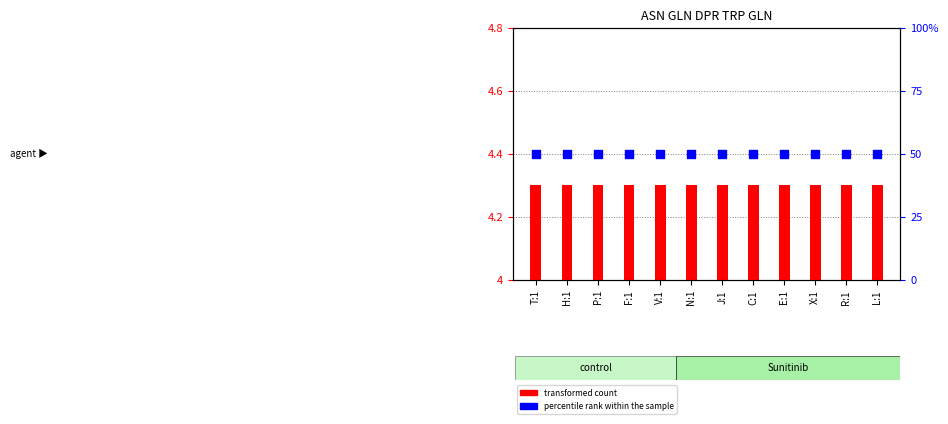

What are all the series names shown in the legend?

transformed count, percentile rank within the sample